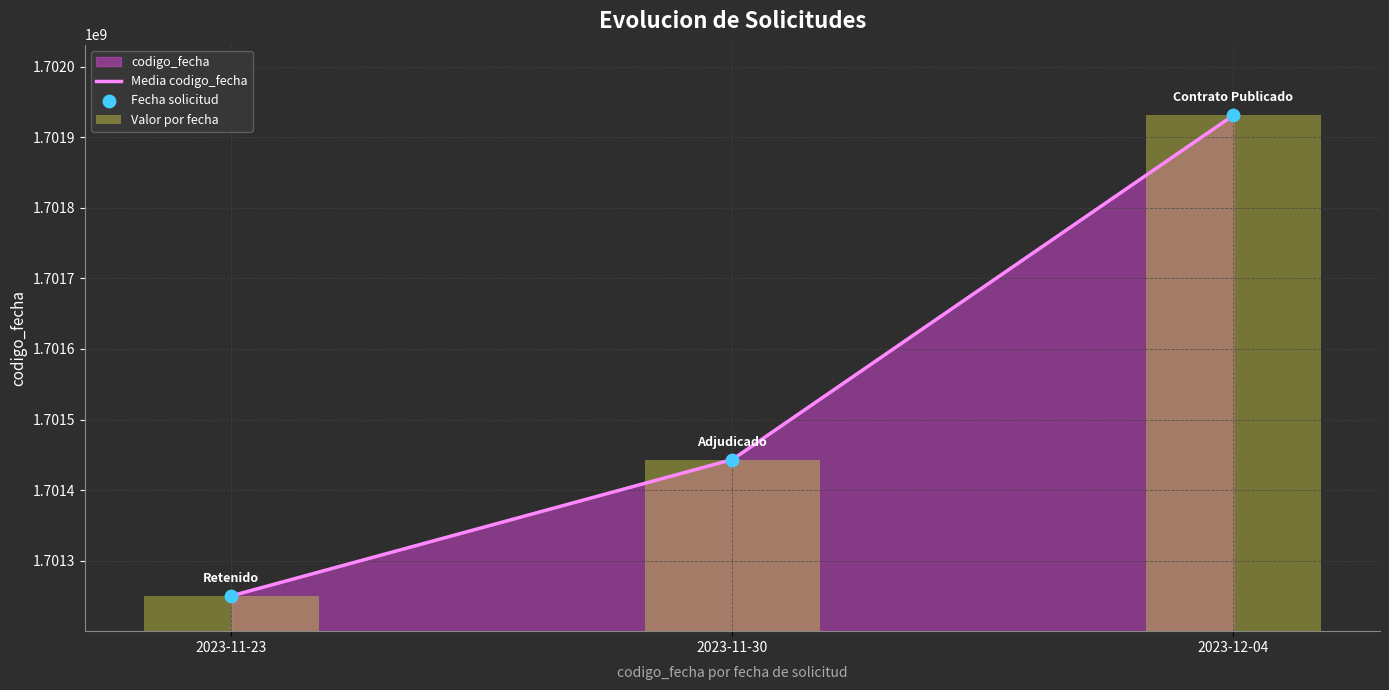

What is the total value across all series at 2023-11-23?

3402500552